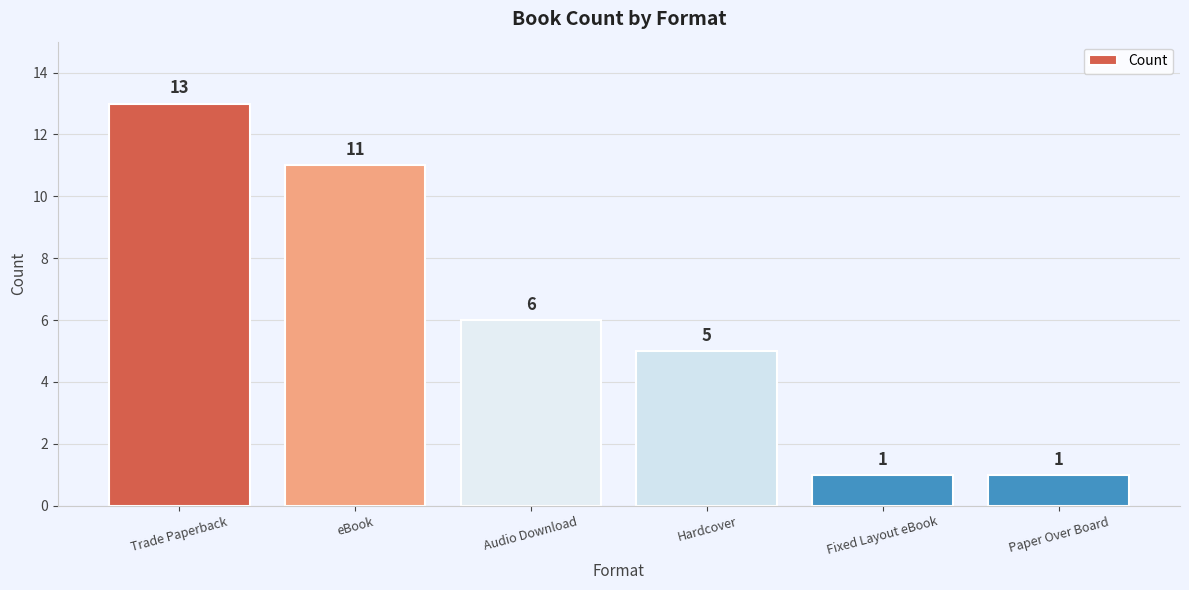

What is the change in value from eBook to Hardcover?

-6